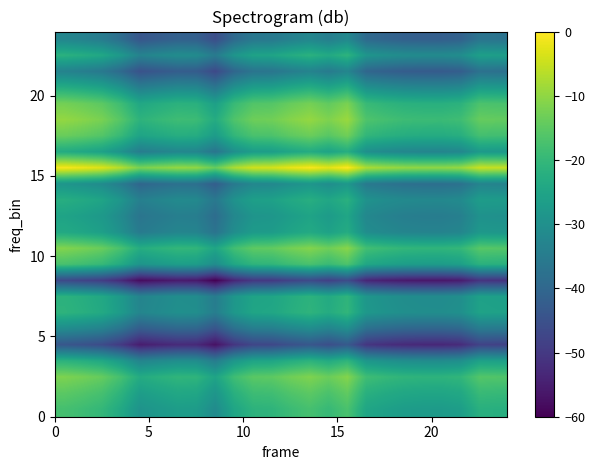

How many series are shown in this chart?

24